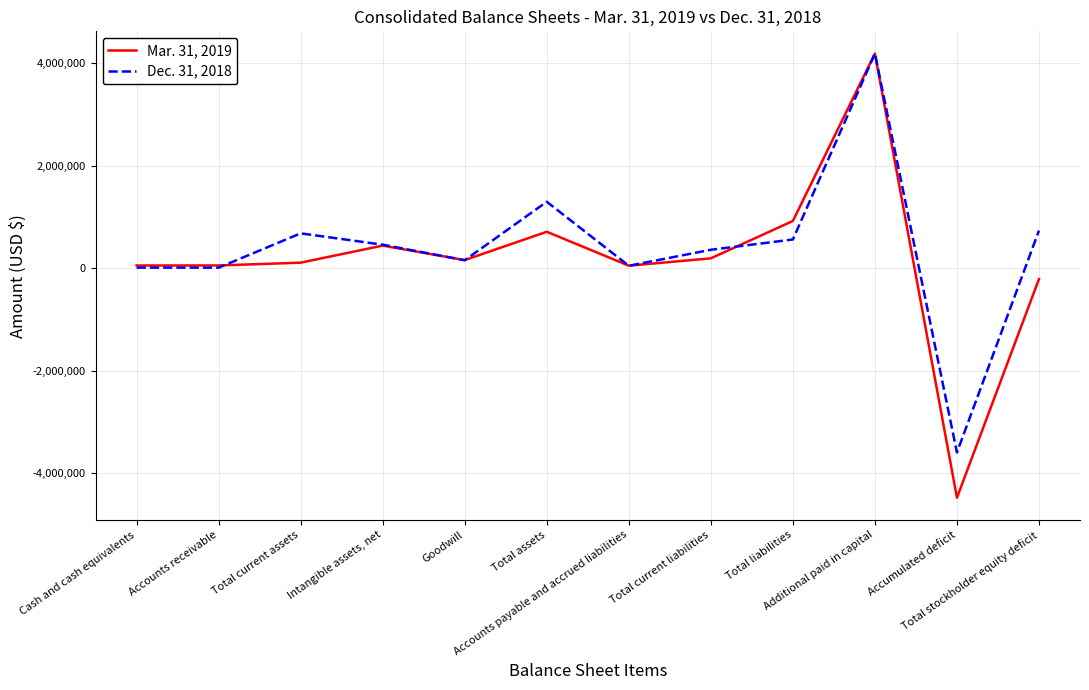

Which series has the largest range (max minus min)?

Mar. 31, 2019